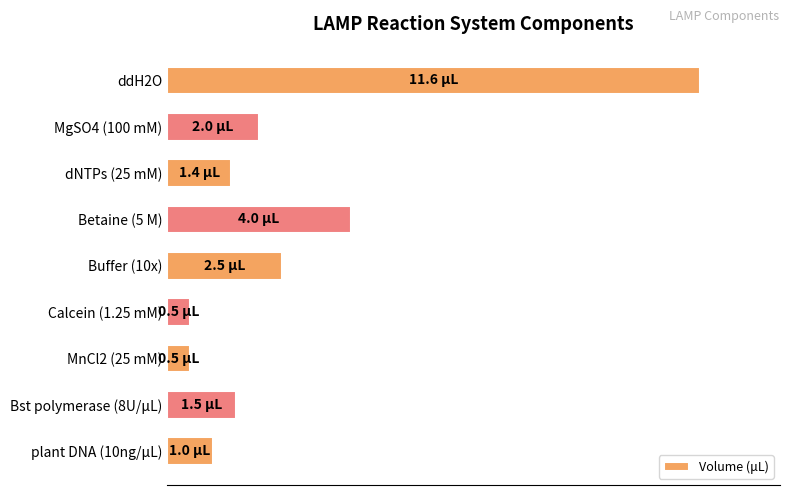

What is the average value?

2.8